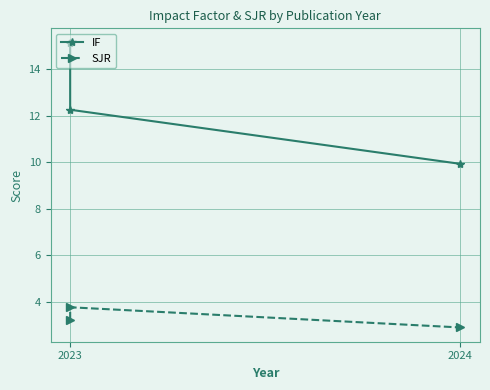

Between 2023 and 2024, which series saw the biggest shift?

IF